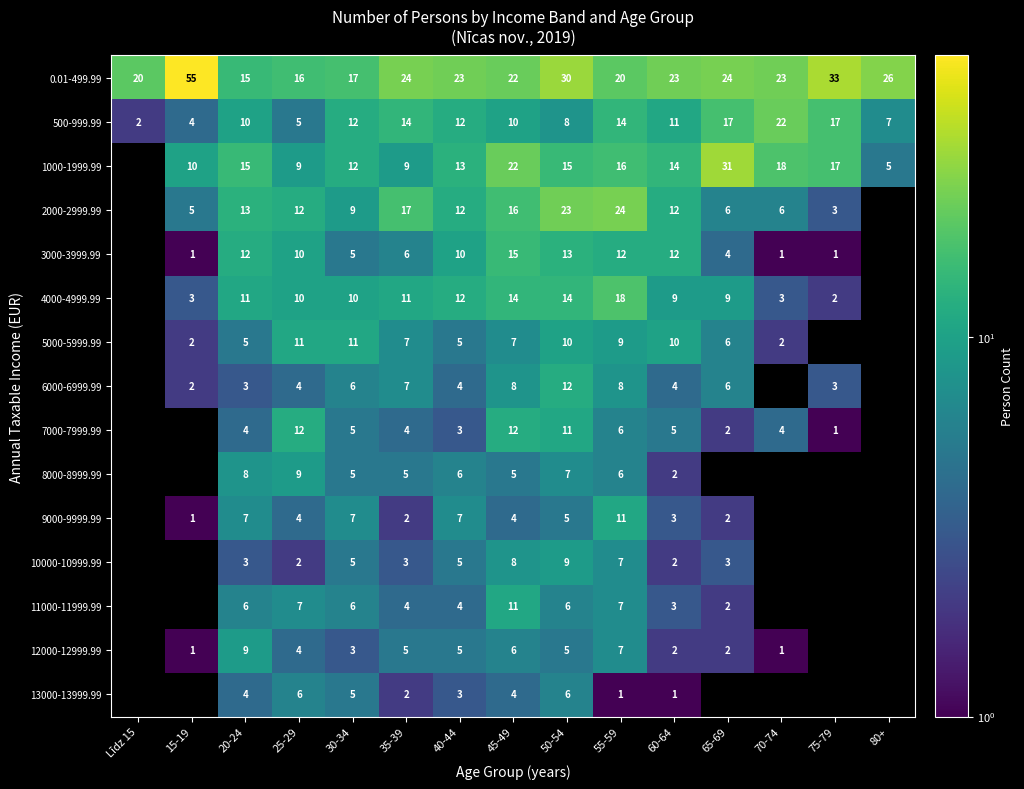

At which label does 0.01-499.99 reach its minimum?

20-24